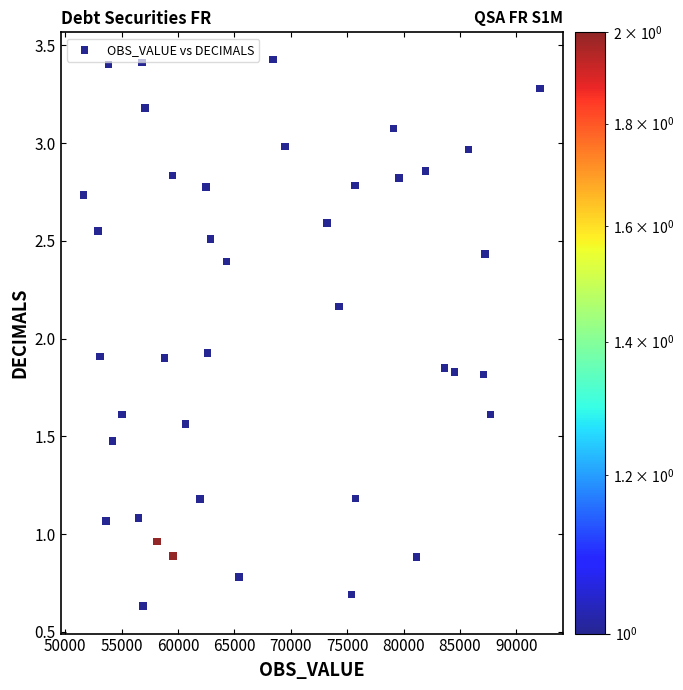

What is the range of X values (max minus min)?

40498.0